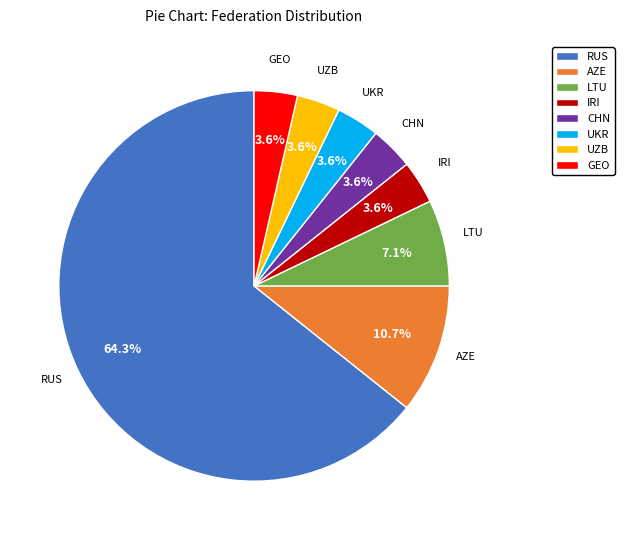

To the nearest percent, what is the average slice percentage?

12%